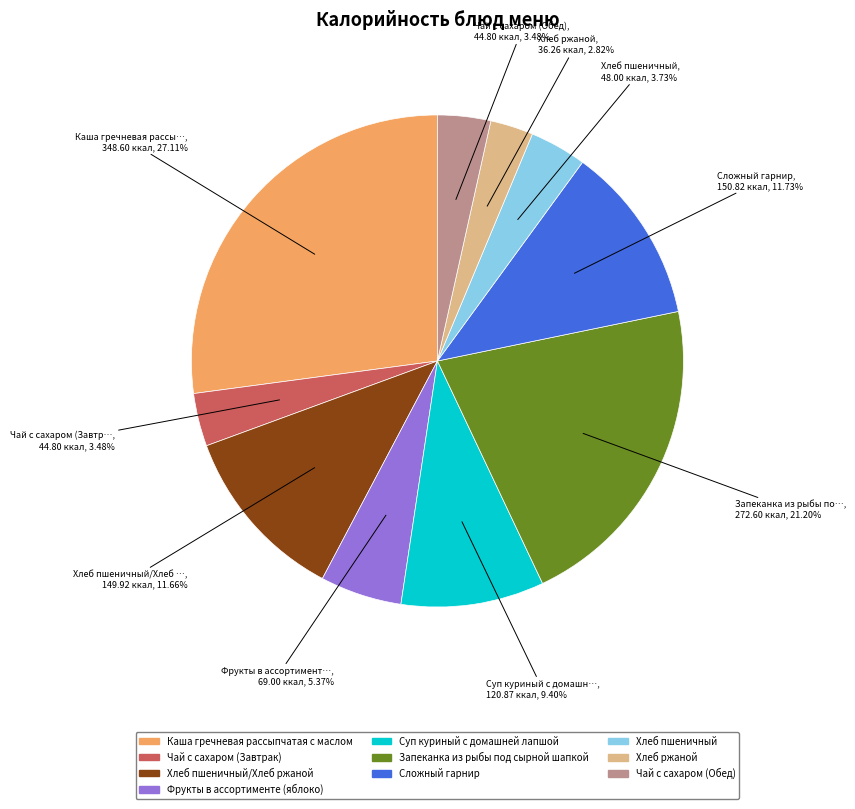

Does any single category account for the majority?

No